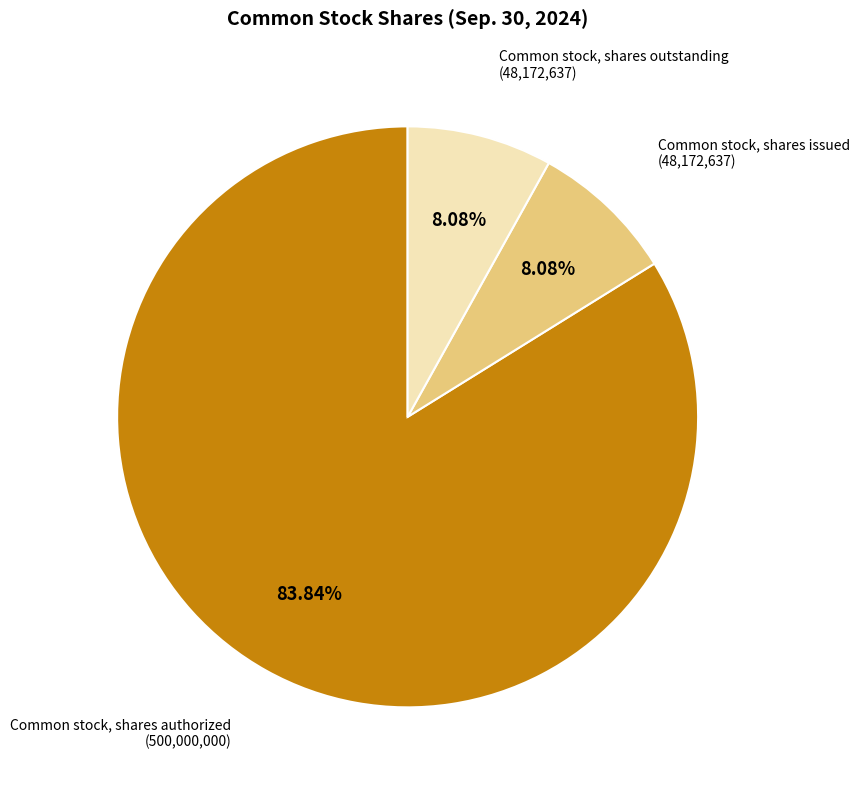

Is there a majority slice in this chart?

Yes